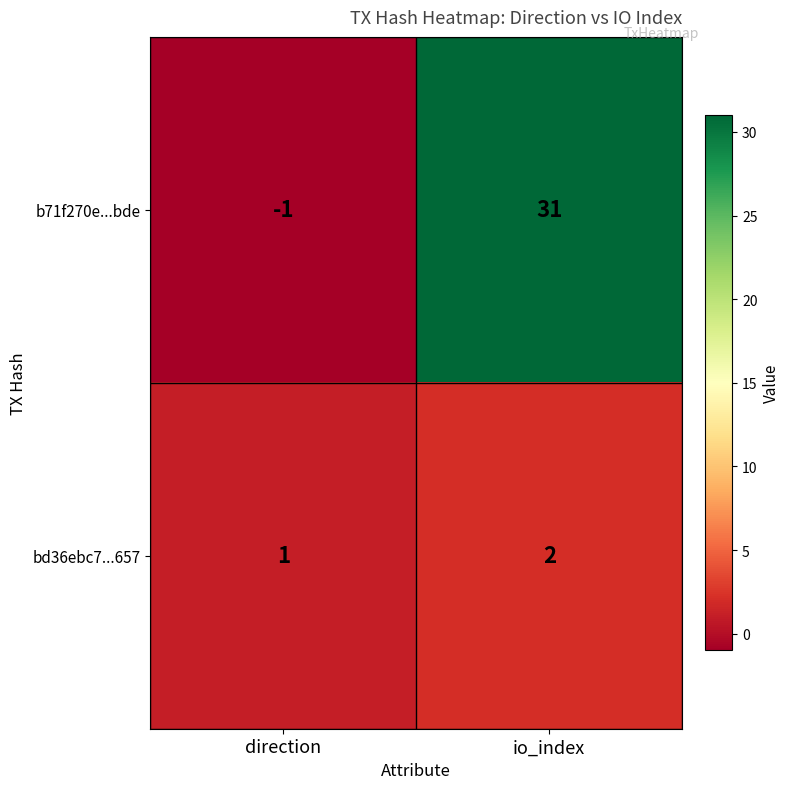

How many values in the bd36ebc7...657 series are below 2?

1